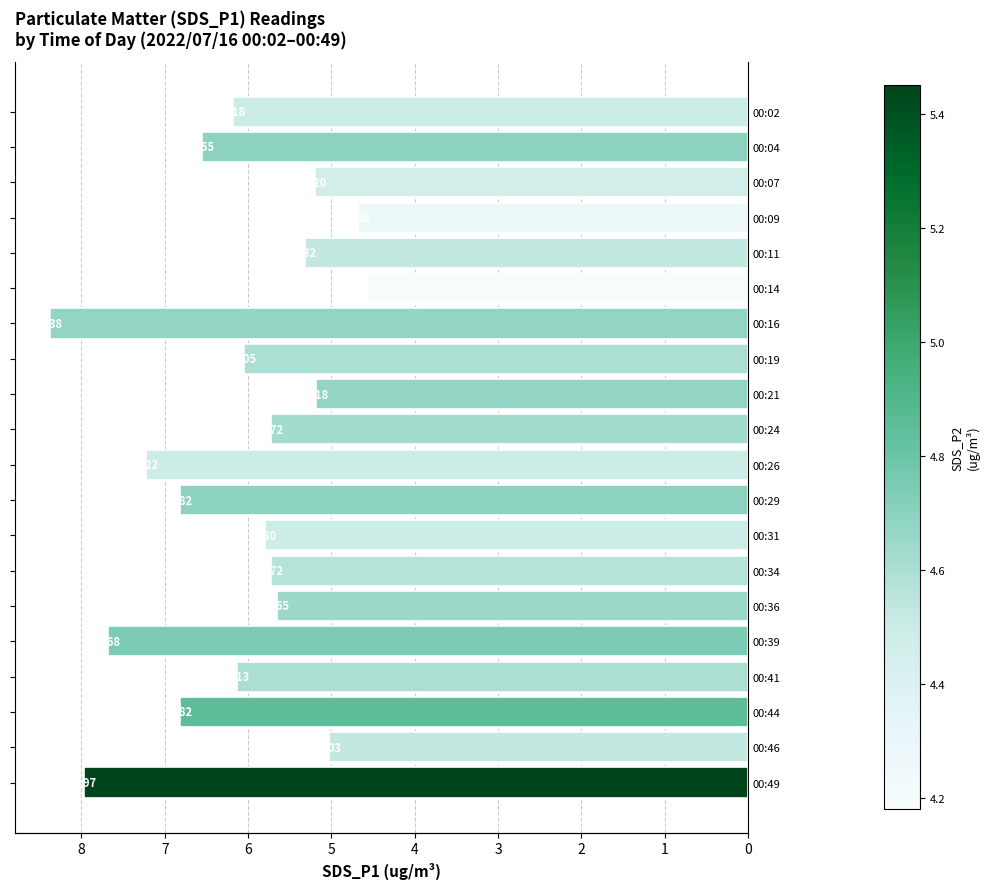

The value at 00:46 is 8.7. True or false?

False